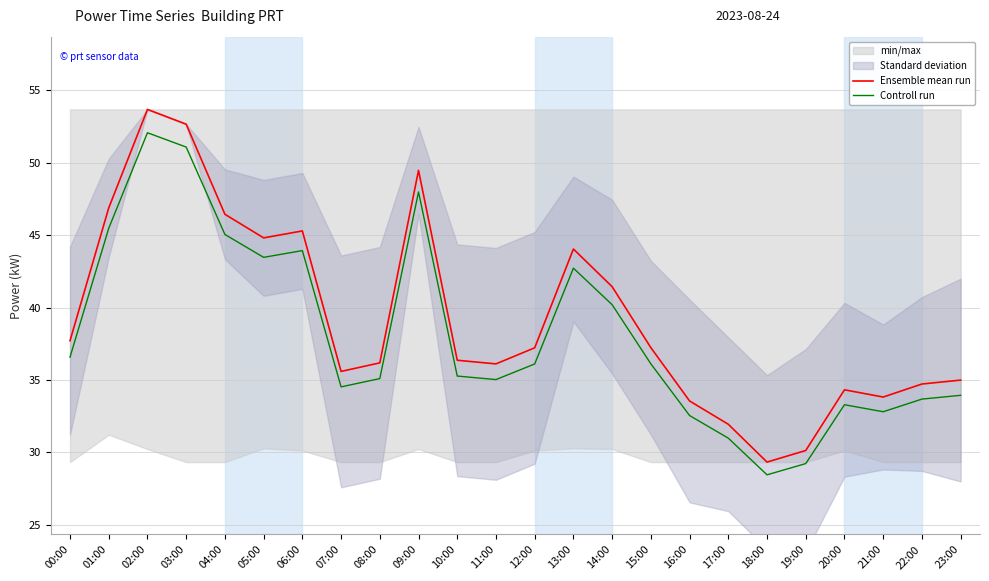

What is the difference between the maximum and minimum values in the Ensemble mean run series?

24.4